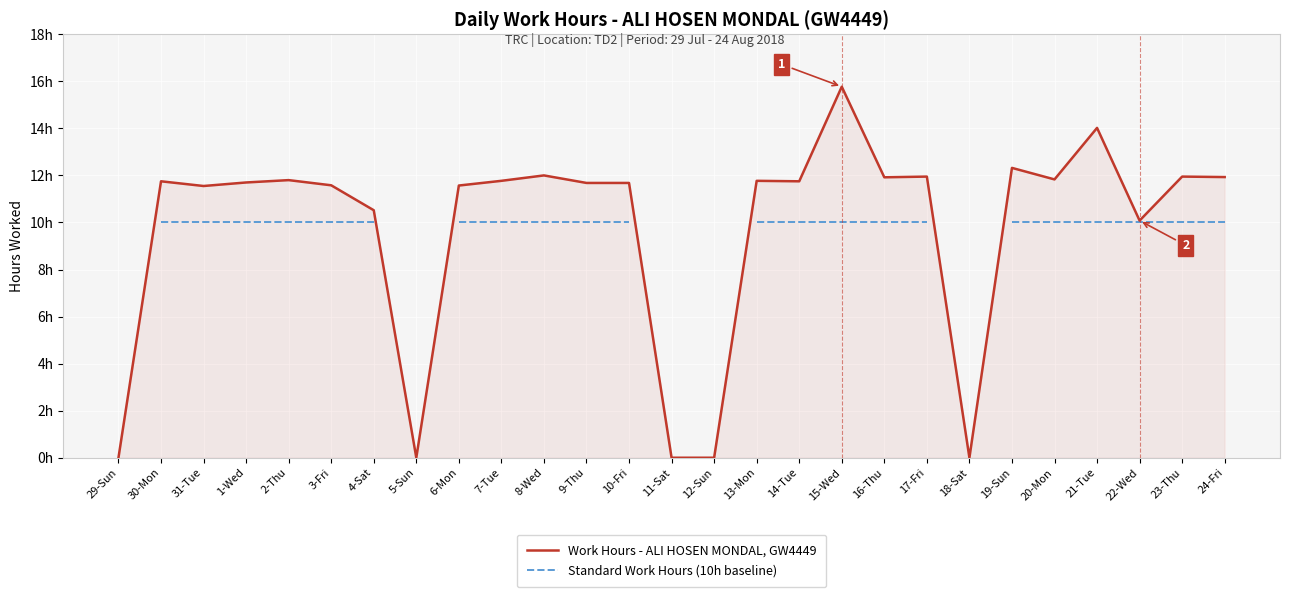

True or false: Work Hours - ALI HOSEN MONDAL, GW4449 has a value of 6.0 at 5-Sun.

False